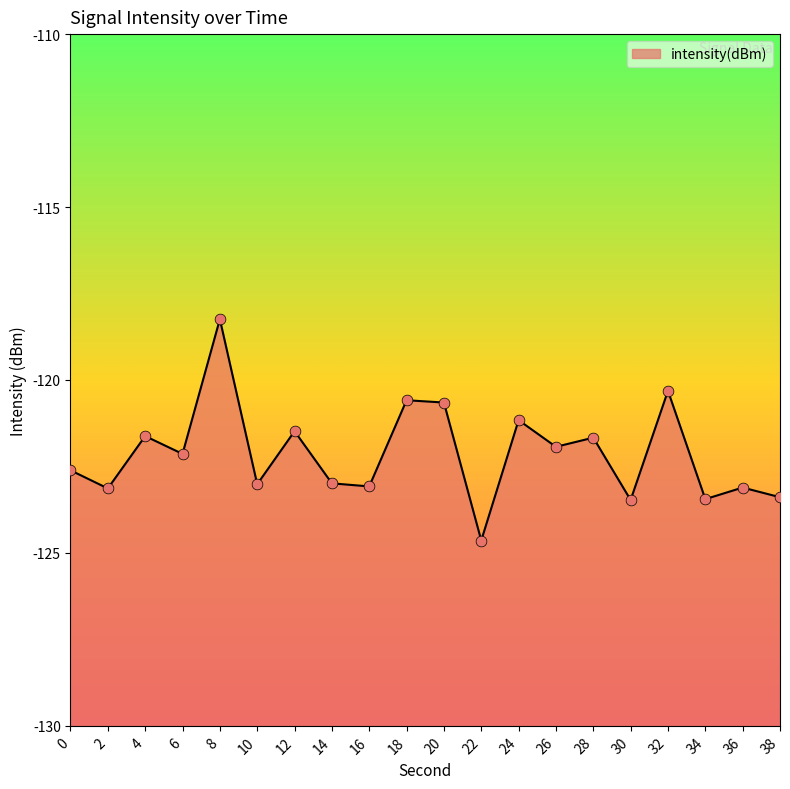

Which has a higher value, 2 or 20?

20